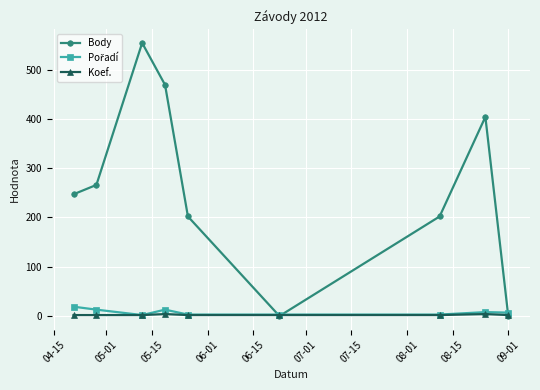

Which series has the widest spread of values?

Body